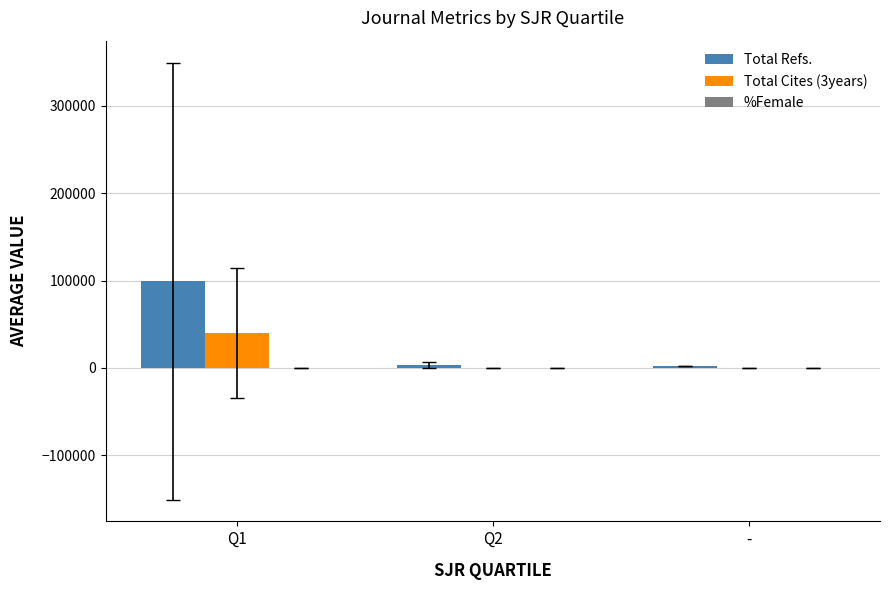

Which category has the highest value in the Total Cites (3years) series?

Q1